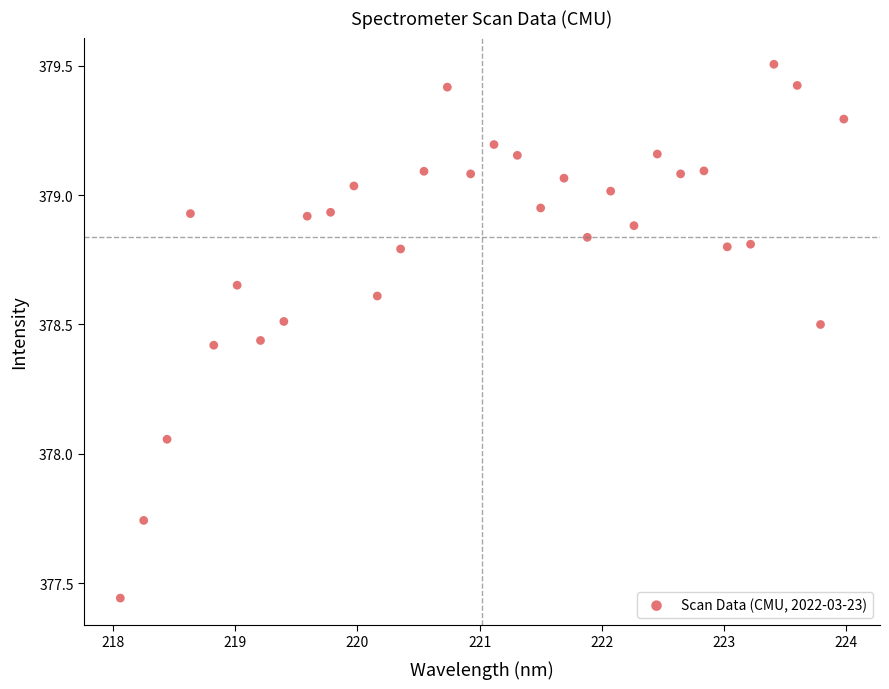

What is the range of Y values (max minus min)?

2.1